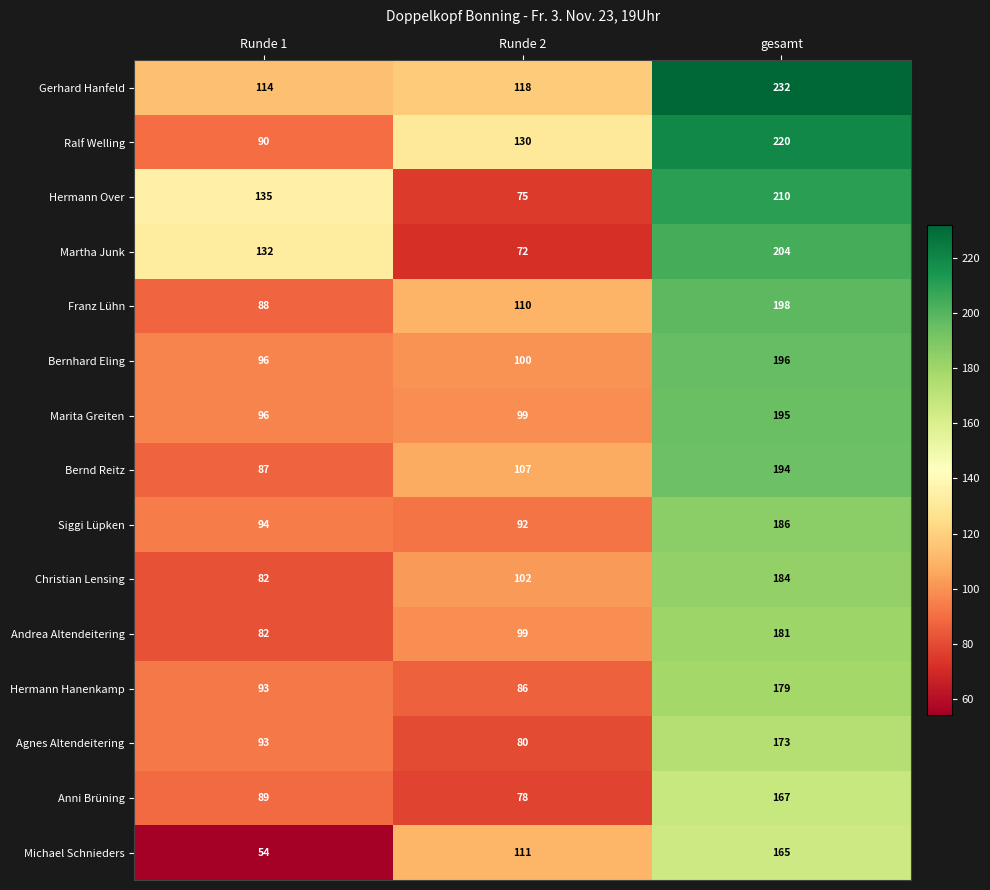

Which series has the largest total across all categories?

Gerhard Hanfeld